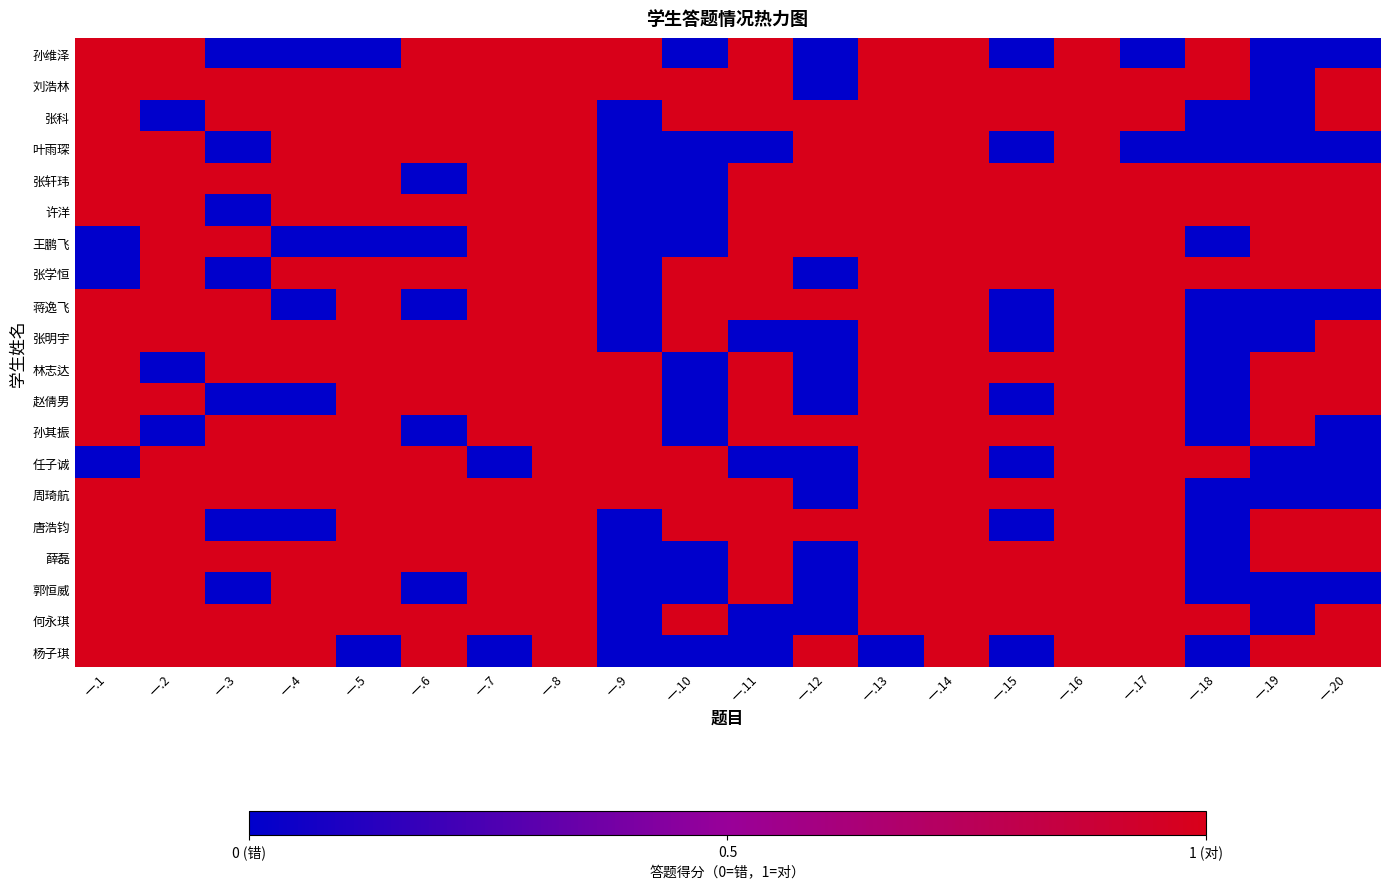

Count the number of data series in this chart.

20